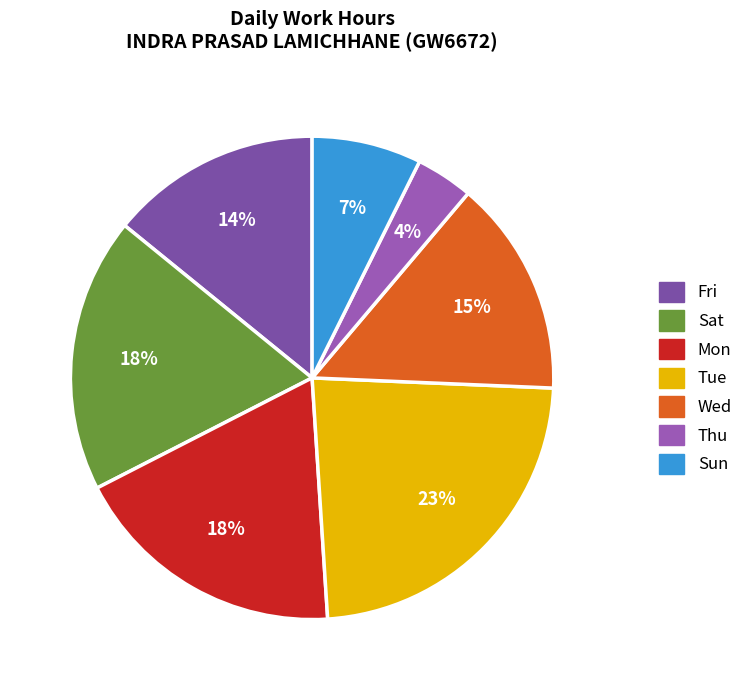

Count the number of slices in the pie.

7